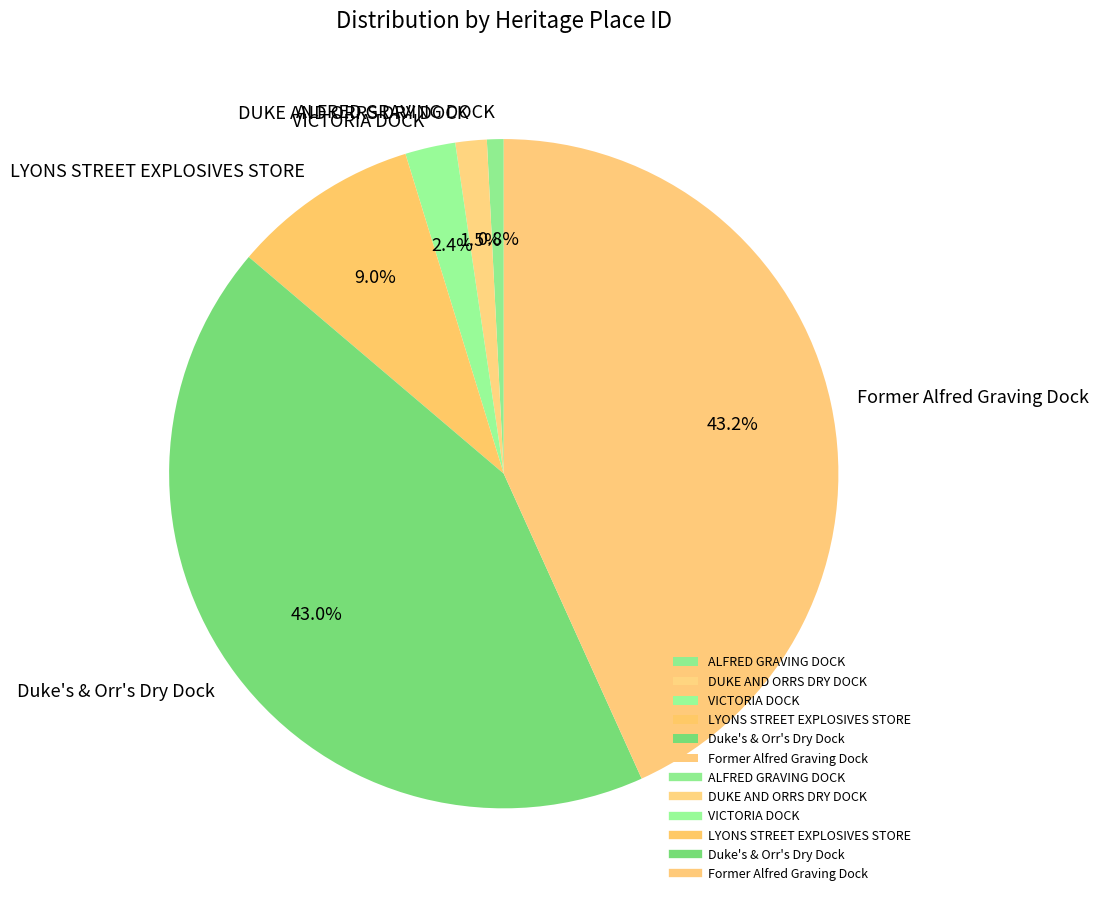

Count the number of slices in the pie.

6